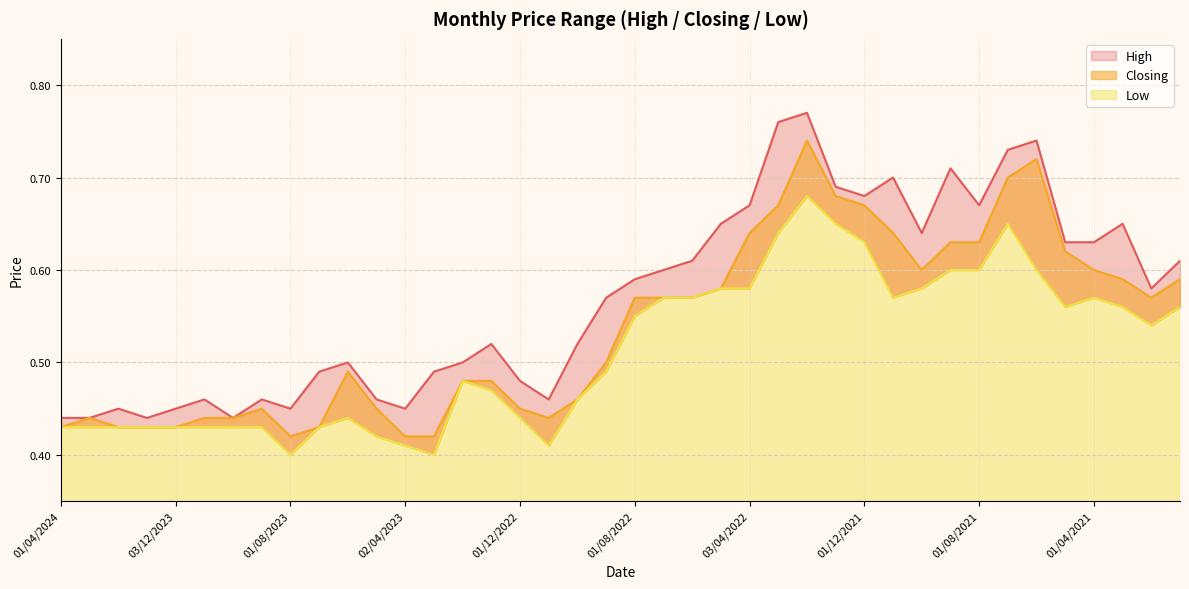

What is the value of the High point at the 39th from the left?

0.6